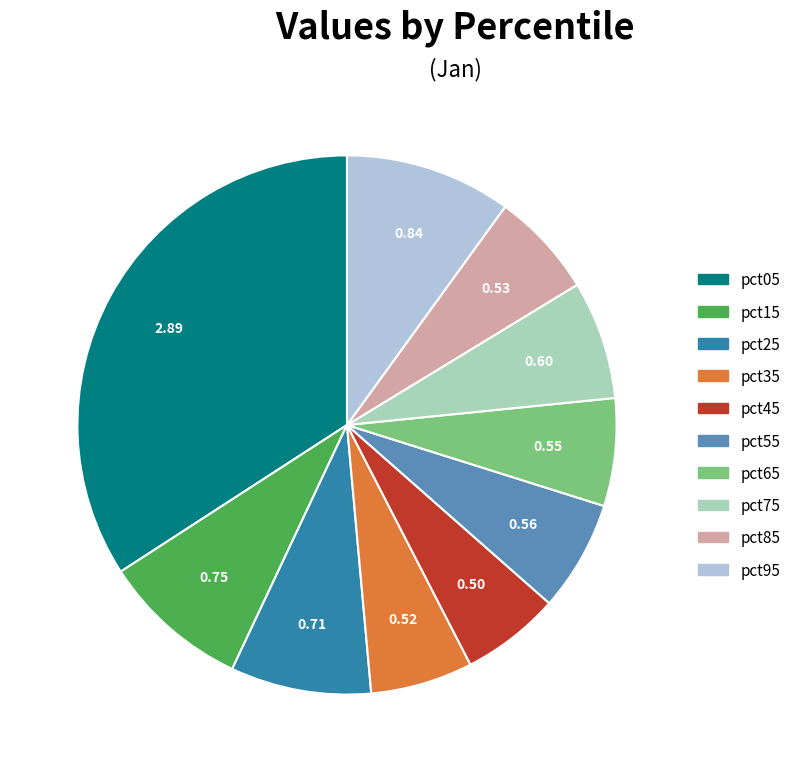

Is pct45 the majority of the pie?

No